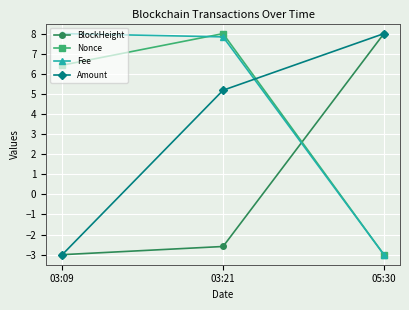

Reading right to left, what are all the values shown in this chart?

BlockHeight: 8.0	-2.6	-3.0
Nonce: -3.0	8.0	6.4
Fee: -3.0	7.8	8.0
Amount: 8.0	5.2	-3.0